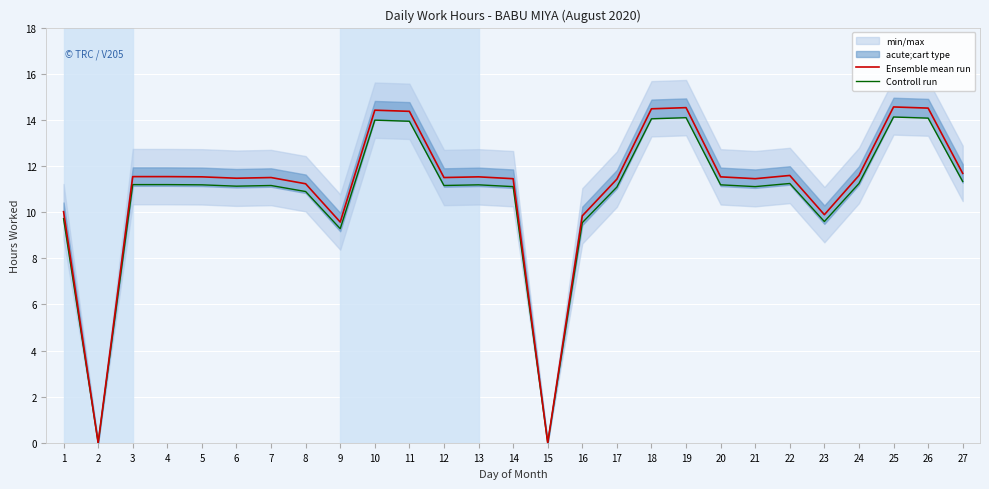

What is the difference between the maximum and minimum values in the Controll run series?

14.1